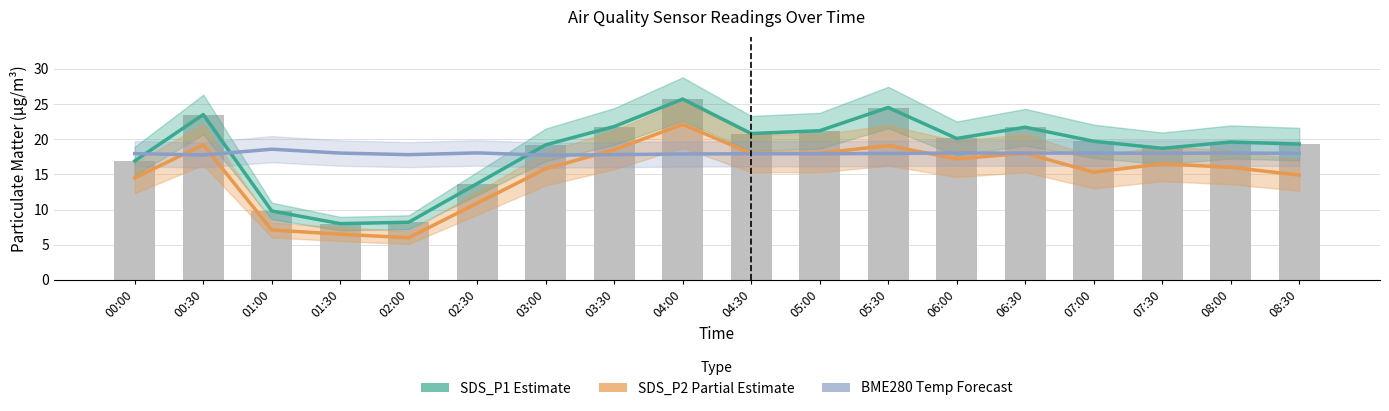

What is the total value across all series at 03:30?

58.1